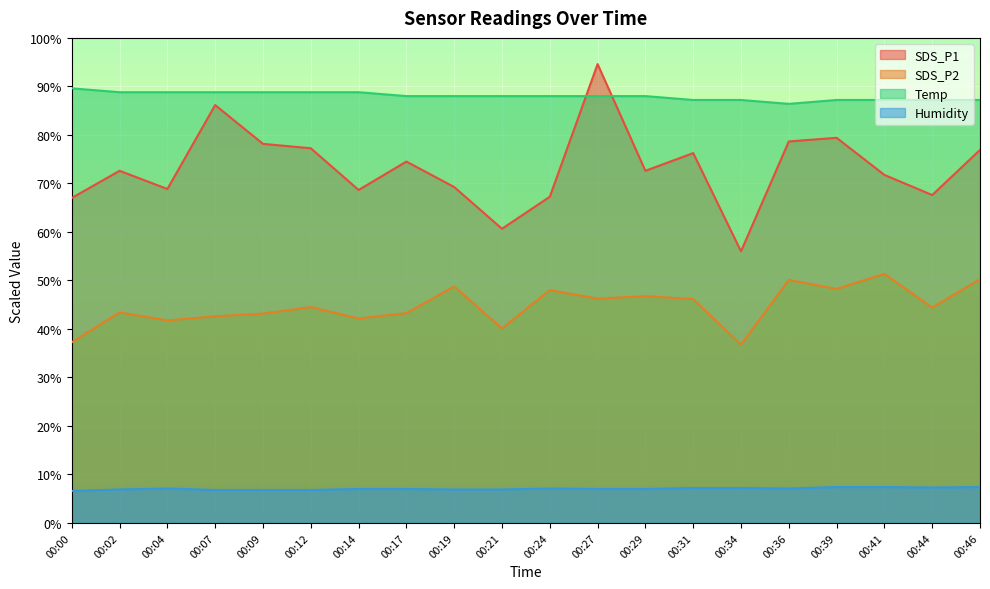

What is the difference between the highest and lowest values at 00:41?

79.8